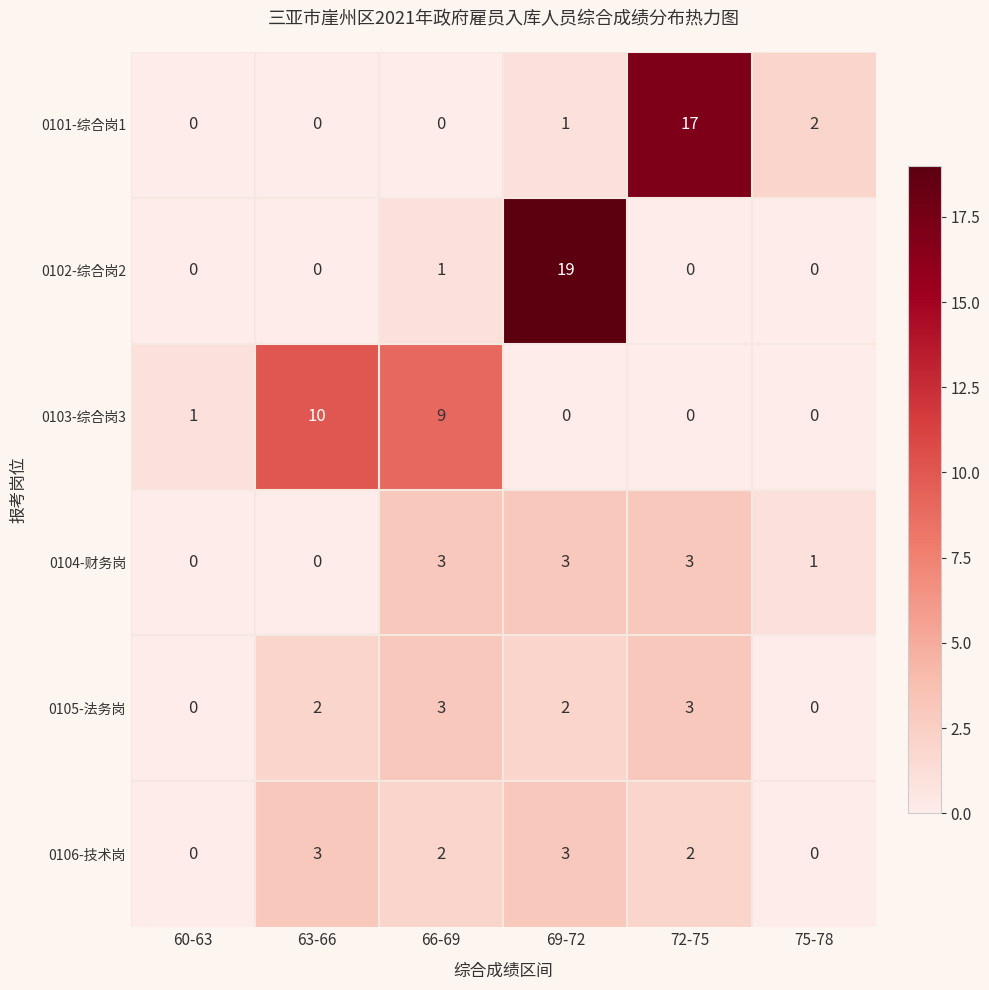

Which series changed the most between 60-63 and 63-66?

0103-综合岗3